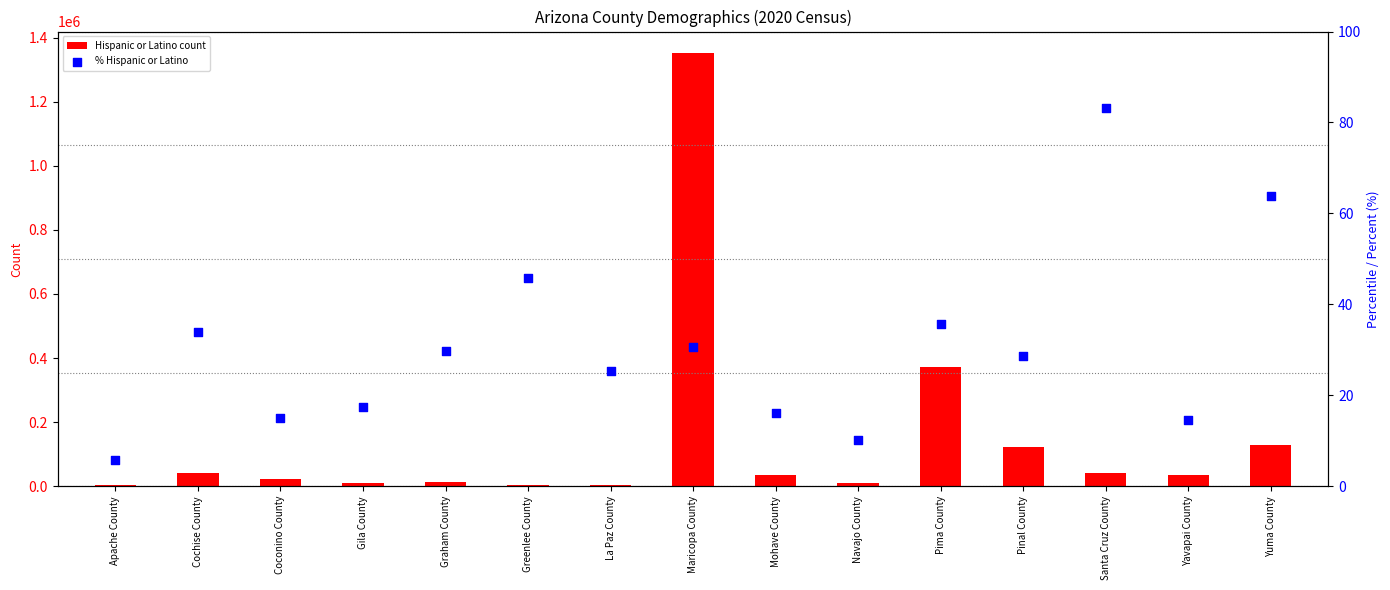

What is the total value across all series at Santa Cruz County?

39715.1